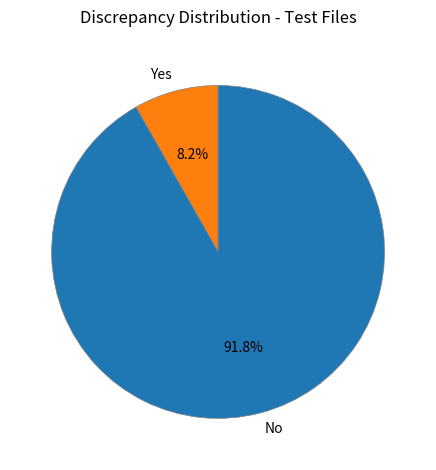

Which category has the biggest portion of the pie?

No